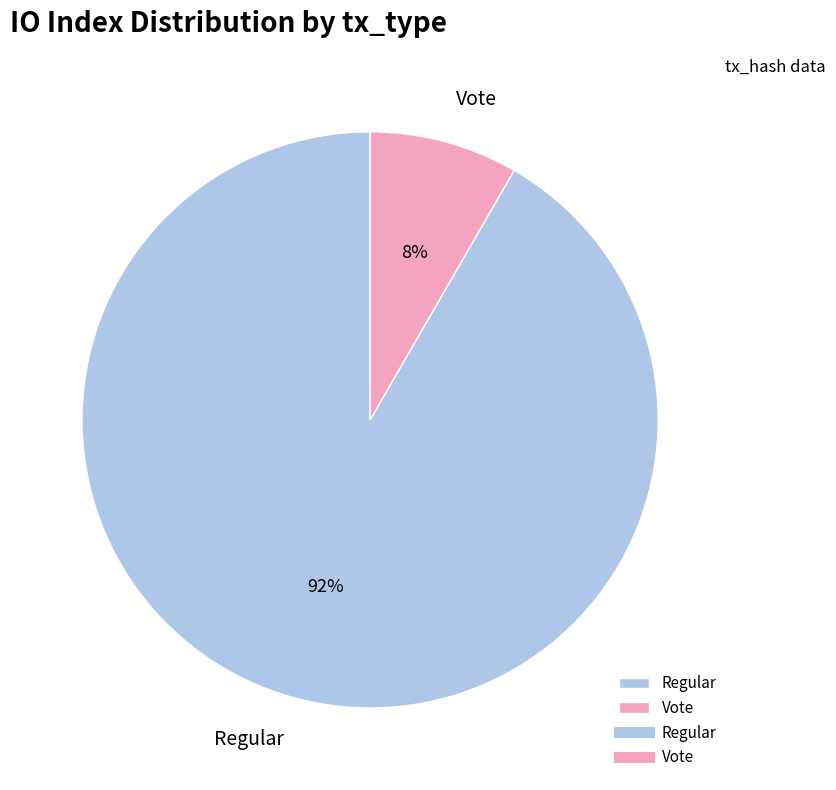

Count the number of slices in the pie.

2